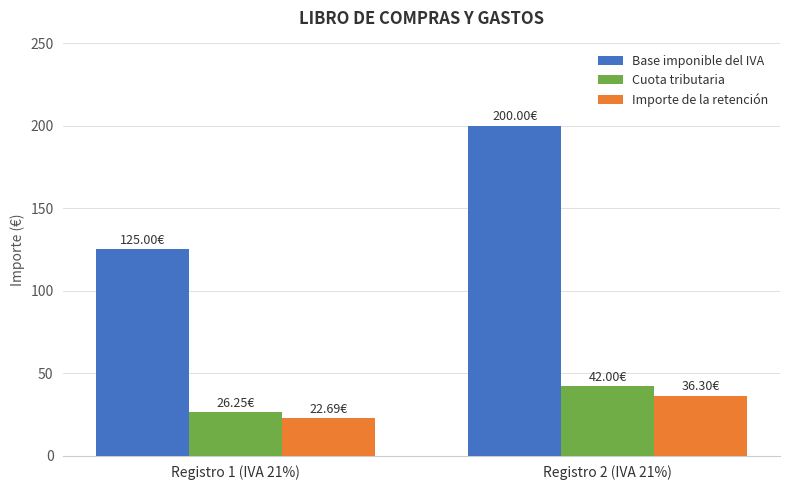

What position from the right is Registro 1 (IVA 21%)?

2